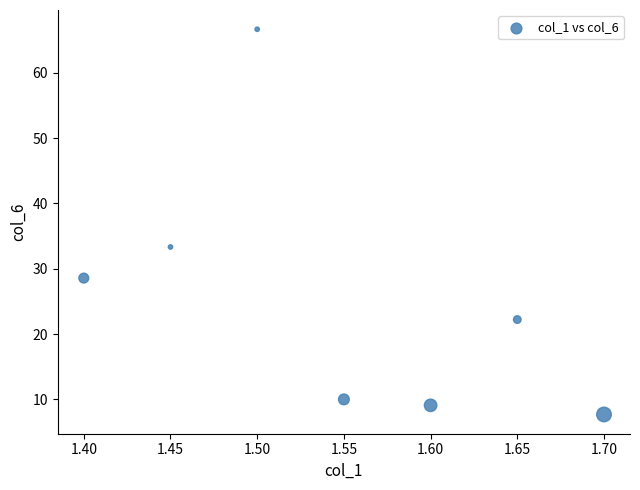

What Y value in the scatter plot is closest to 37?

33.3